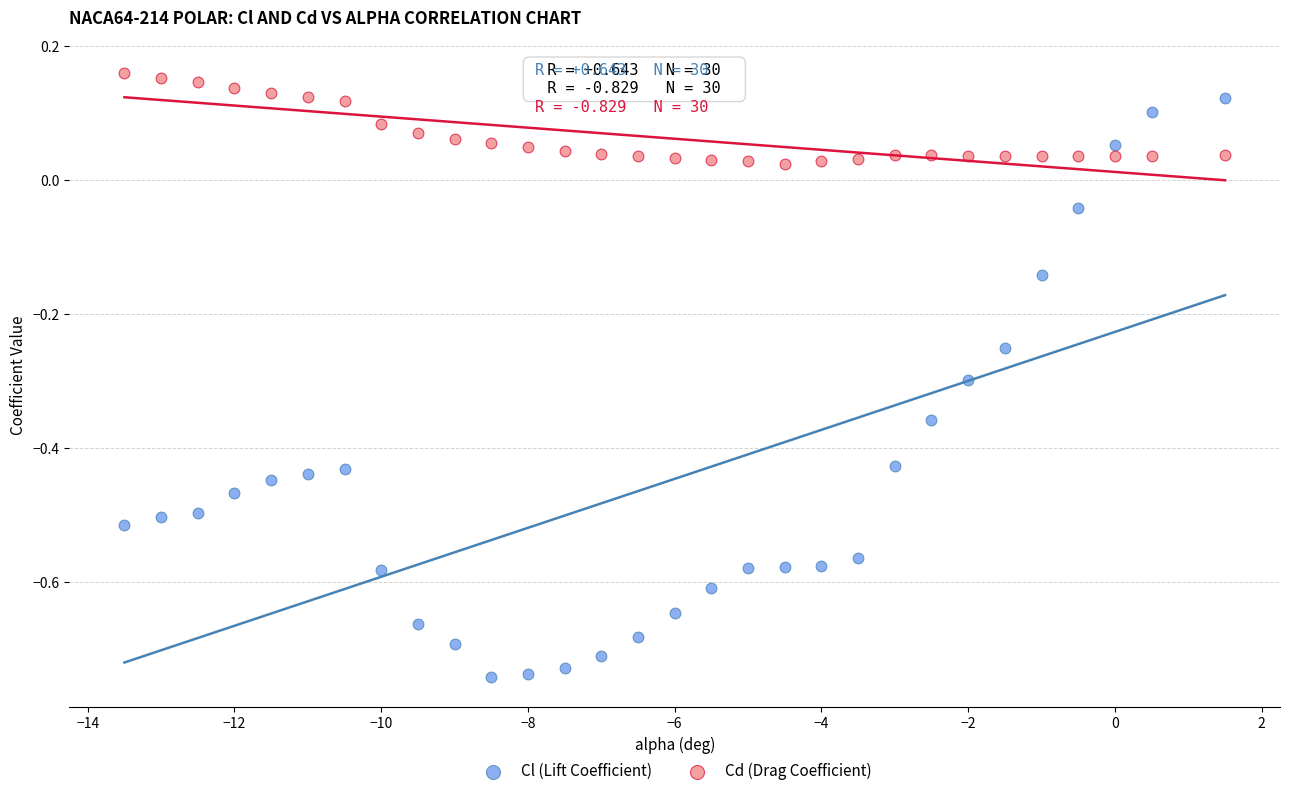

What are all the series names shown in the legend?

Cl (Lift Coefficient), Cd (Drag Coefficient)